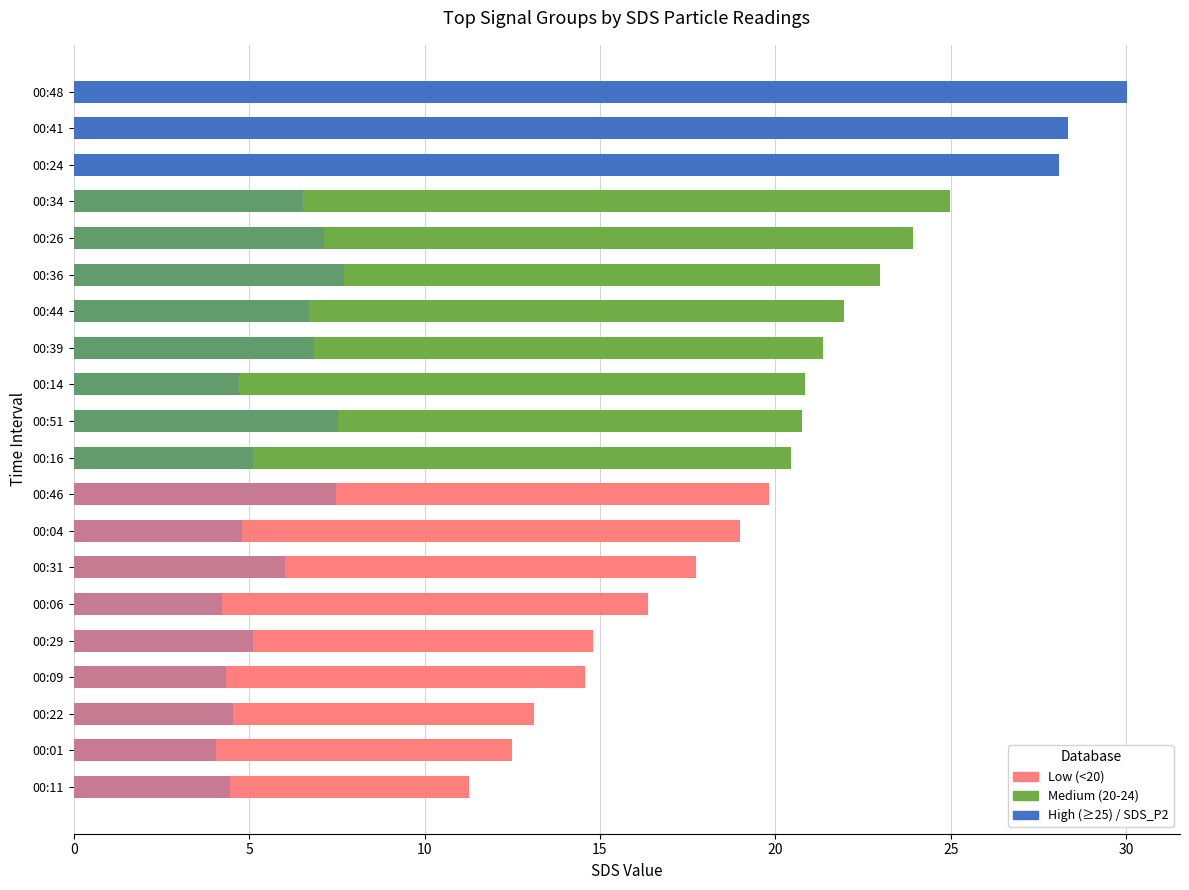

The value of SDS_P2 at 00:14 is 6.4. True or false?

False